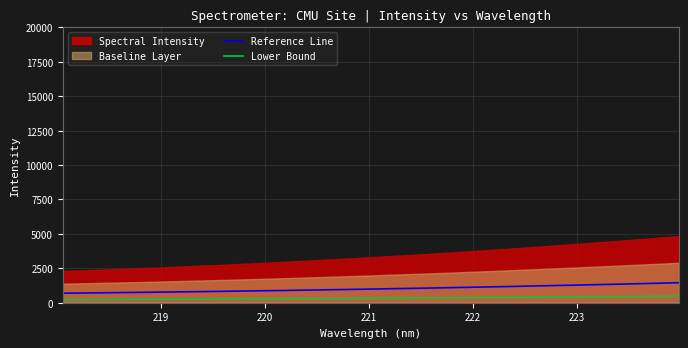

True or false: Reference Line and Lower Bound intersect in this chart.

False